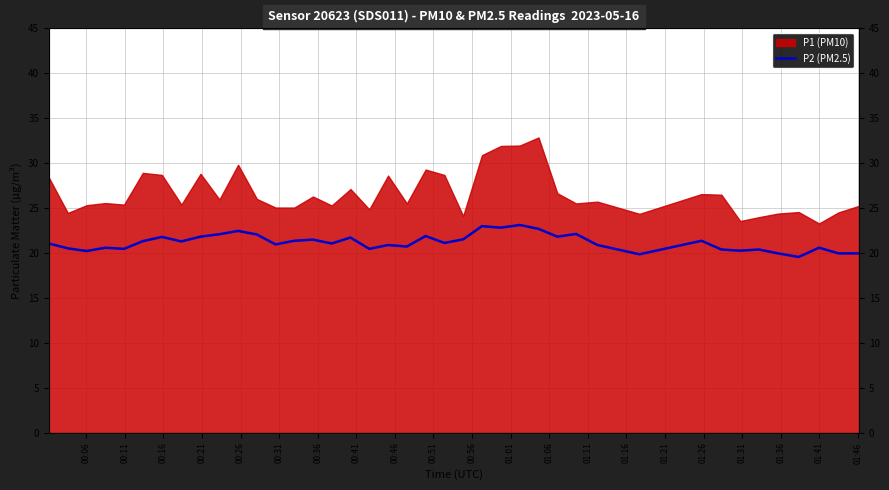

What is the difference between the maximum and second lowest values?

3.3